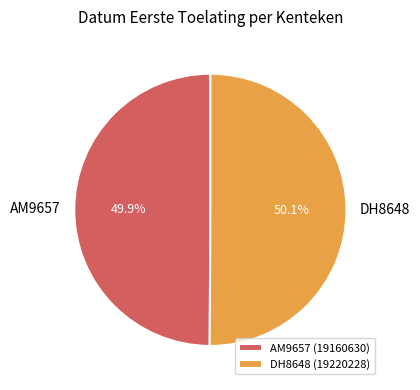

Combined, what portion of the pie is DH8648 and AM9657?

100.0%